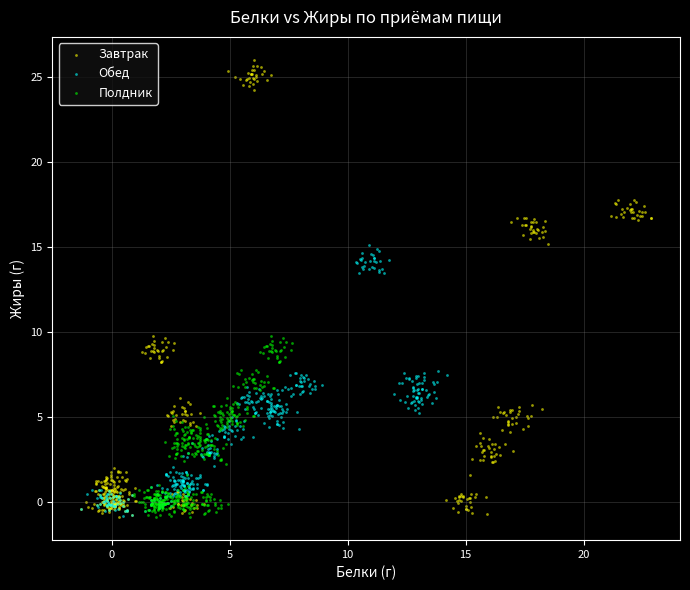

Which series has the largest Y range (max minus min)?

Завтрак